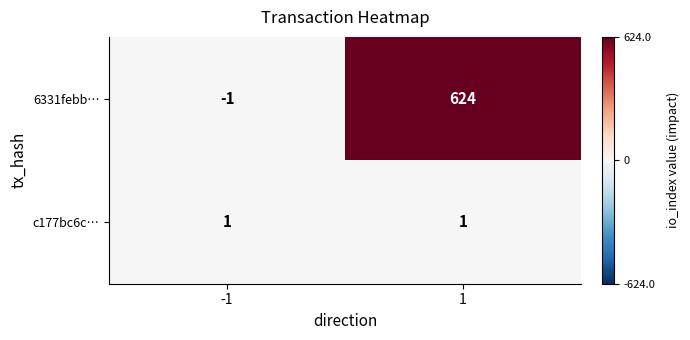

Which category has the highest value across all series?

1